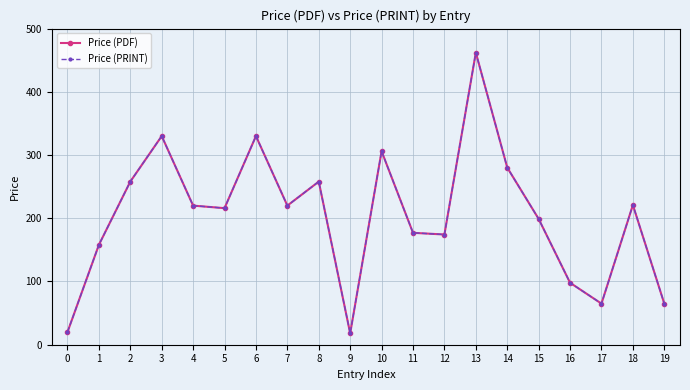

What is the difference between the Price (PRINT) values at 1 and 8?

100.0